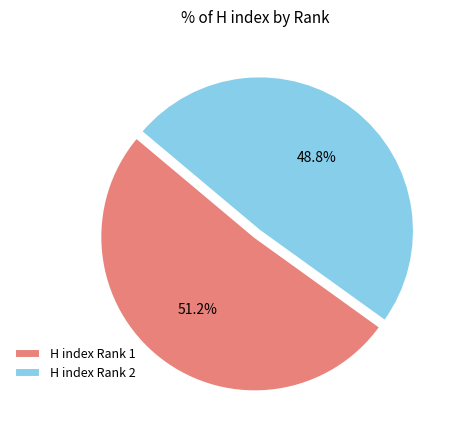

To the nearest percent, what is the average slice percentage?

50%